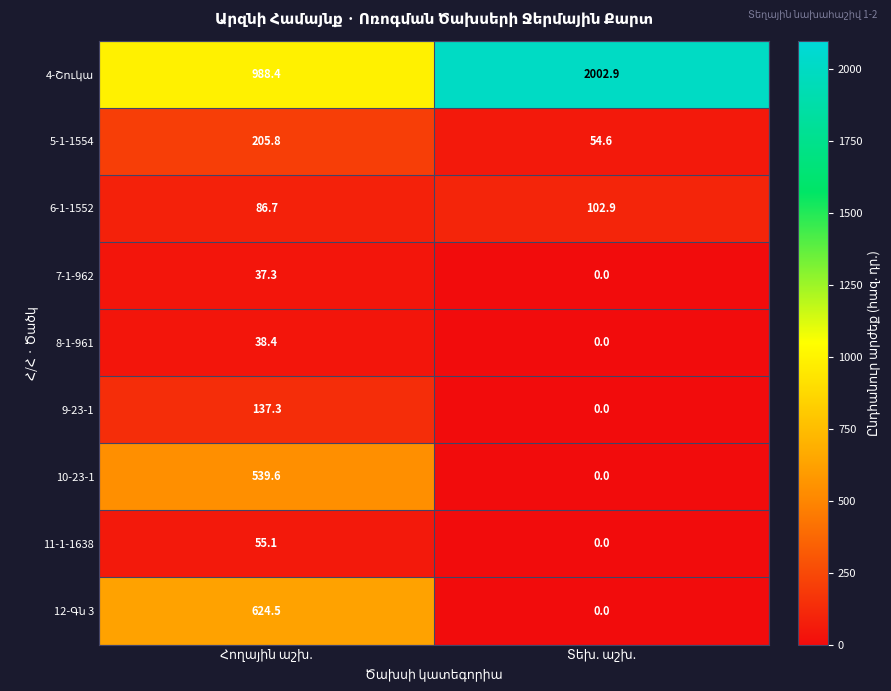

What is the sum of all 11-1-1638 values?

55.1